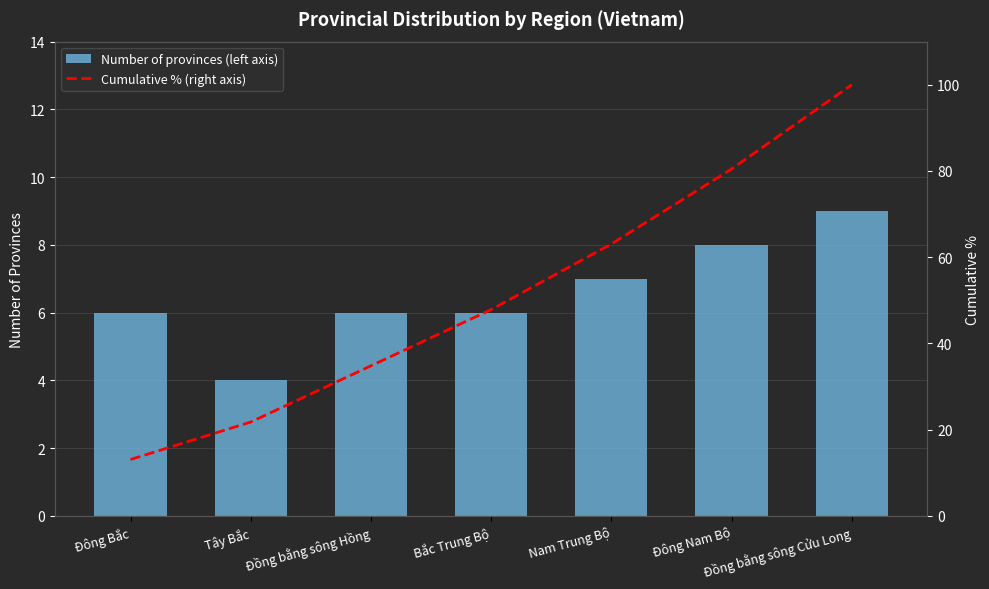

Reading left to right, list all the values displayed in this chart.

Number of provinces (left axis): 6.0	4.0	6.0	6.0	7.0	8.0	9.0
Cumulative % (right axis): 13.0	21.7	34.8	47.8	63.0	80.4	100.0